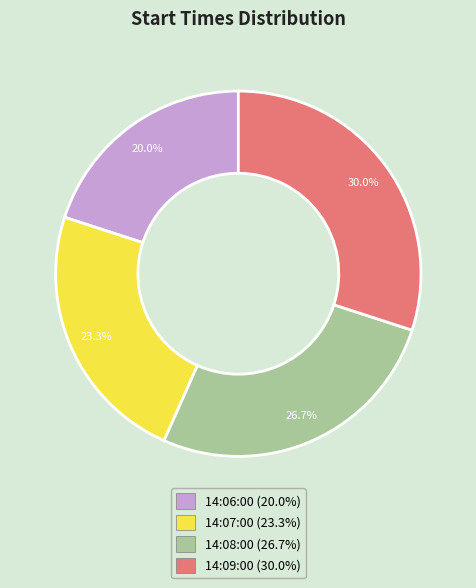

Is there any slice that represents more than half of the pie?

No